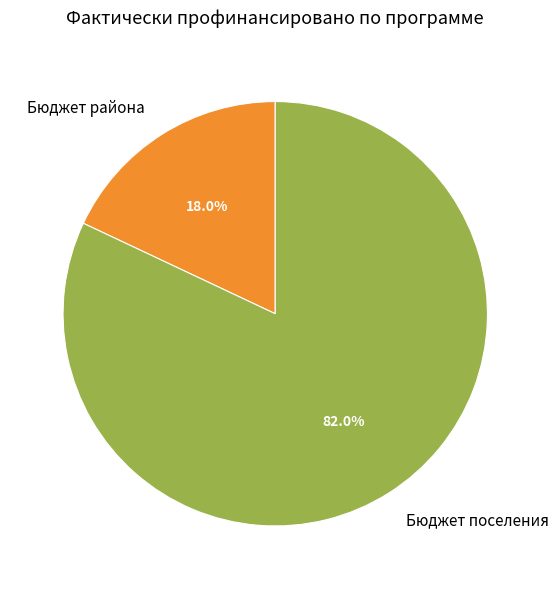

Which slice is the largest?

Бюджет поселения